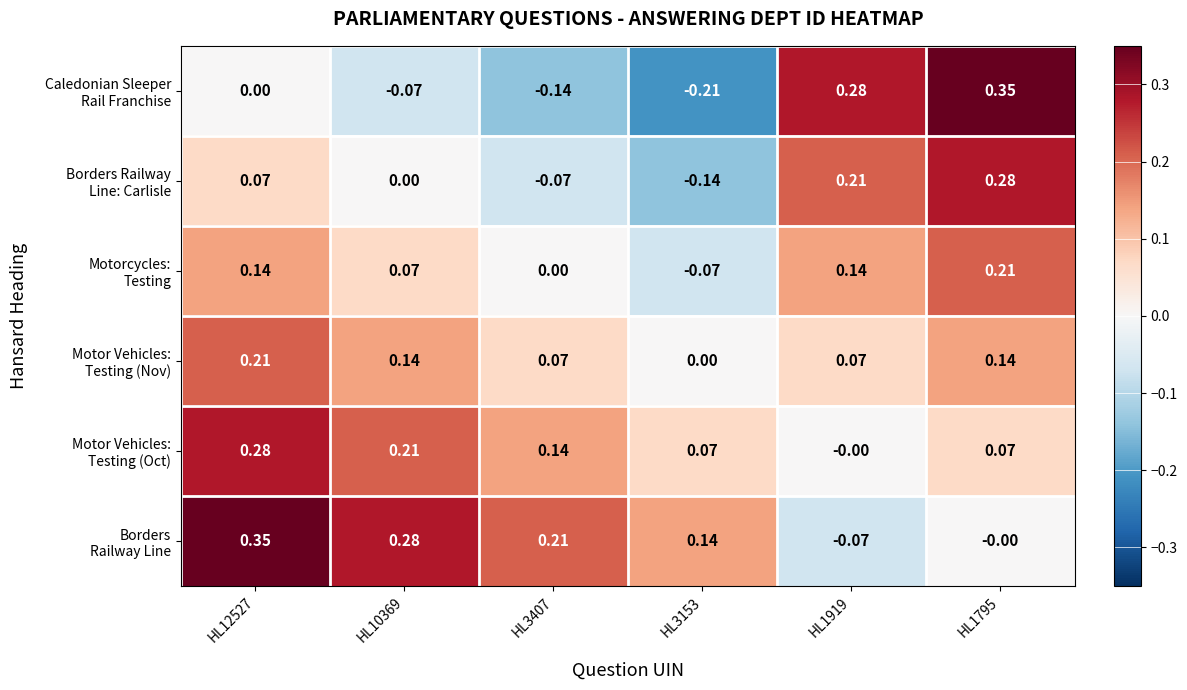

How many distinct data groups are displayed?

6